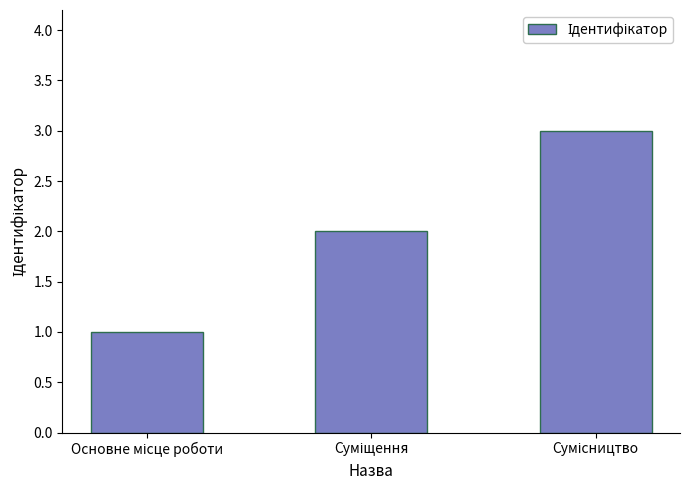

What is the sum of all values?

6